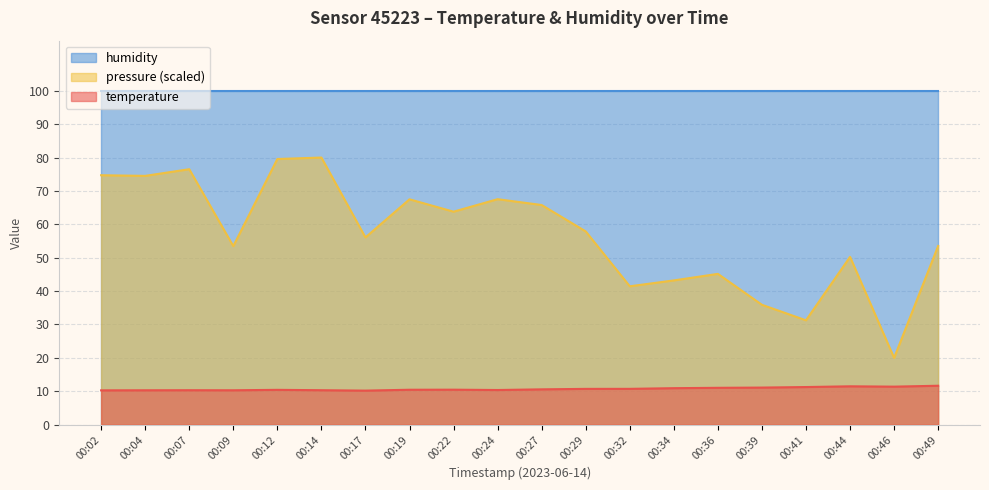

True or false: humidity and temperature intersect in this chart.

False